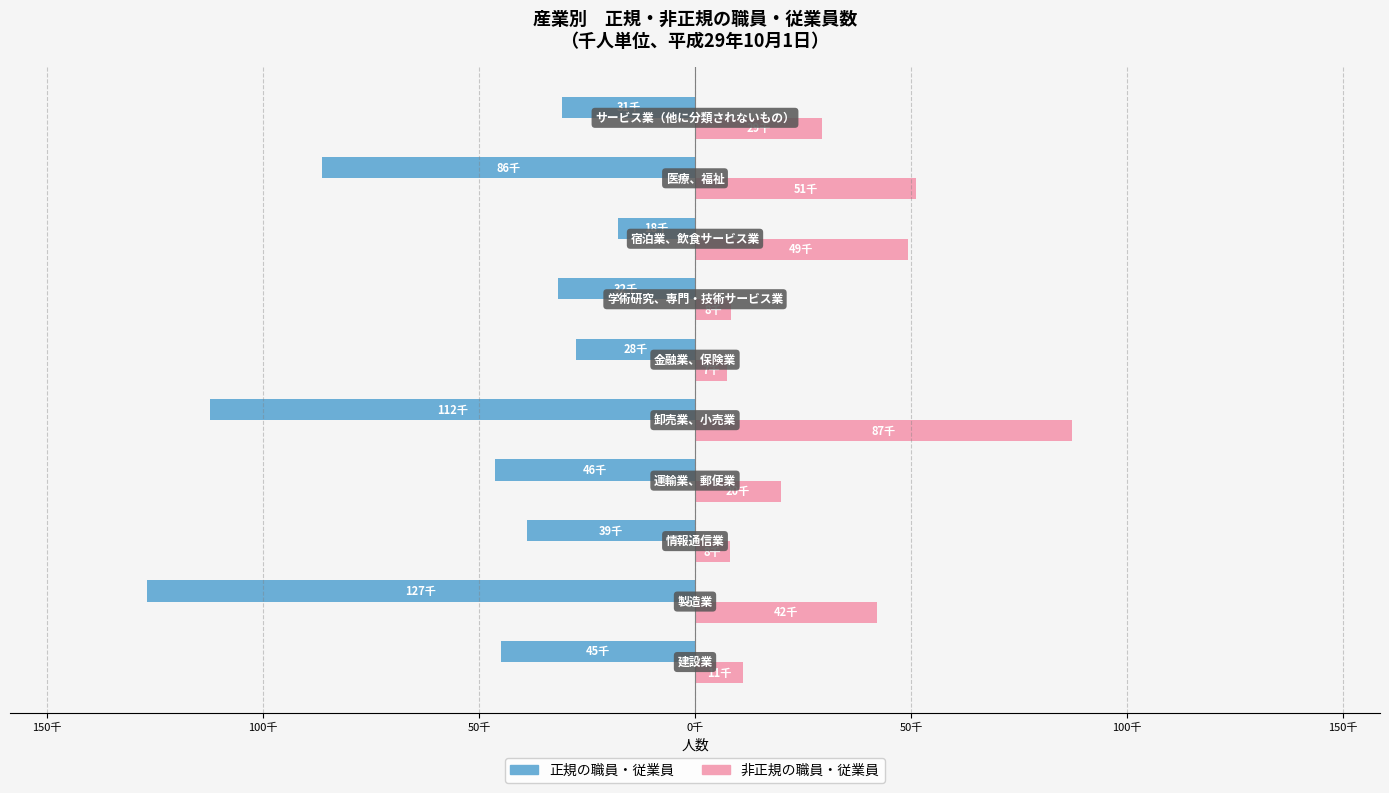

What are all the series names shown in the legend?

正規の職員・従業員, 非正規の職員・従業員